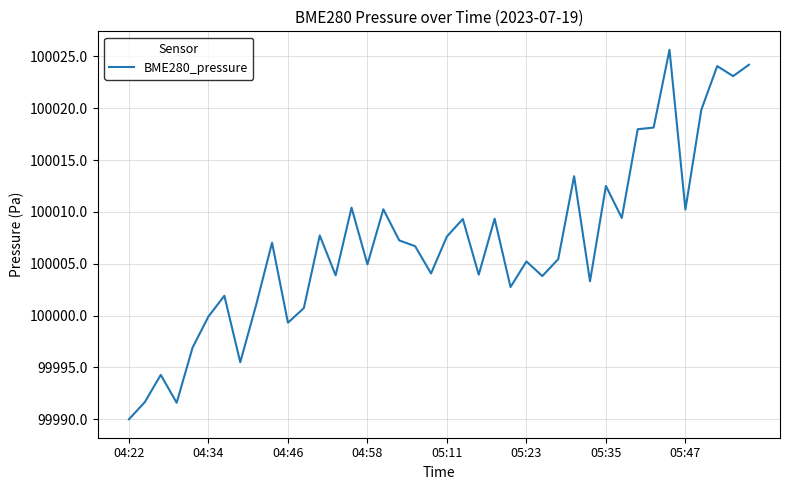

What is the greatest value displayed?

100025.6